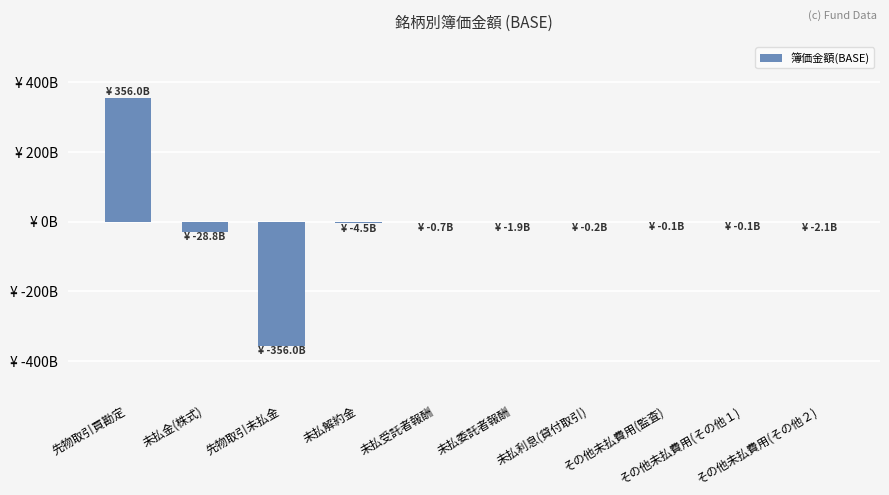

What is the approximate value at その他未払費用(その他２)?

-2.1